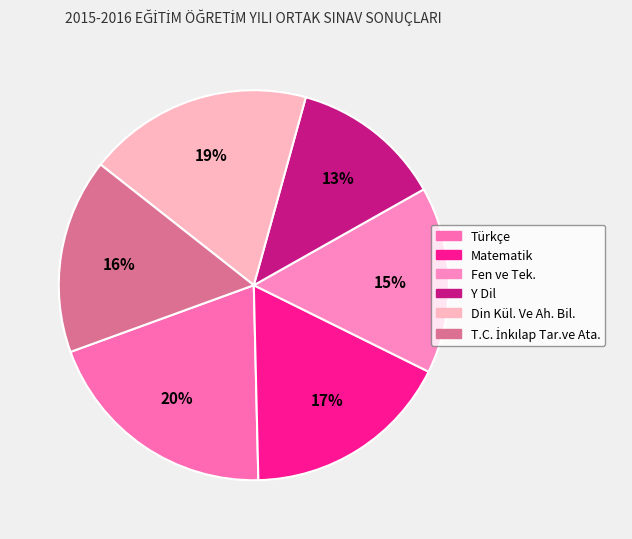

How many slices are in this pie chart?

6